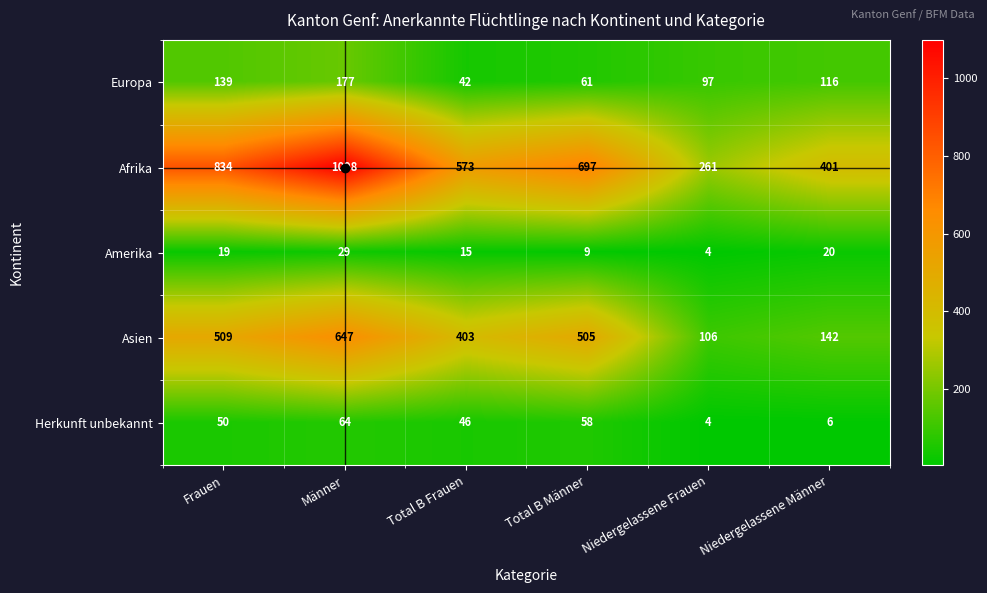

Count the number of categories in the chart.

6